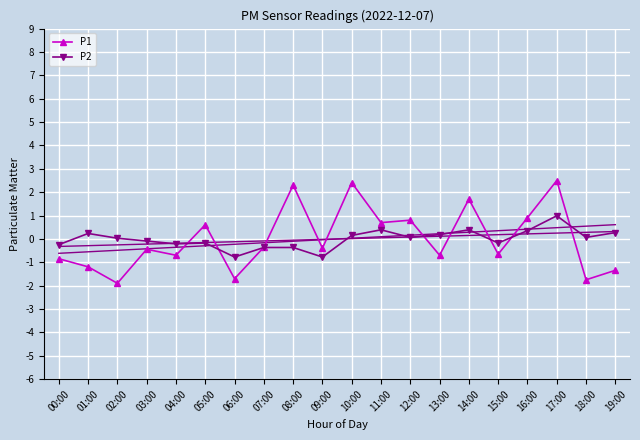

How many data points in P1 are less than 0?

12